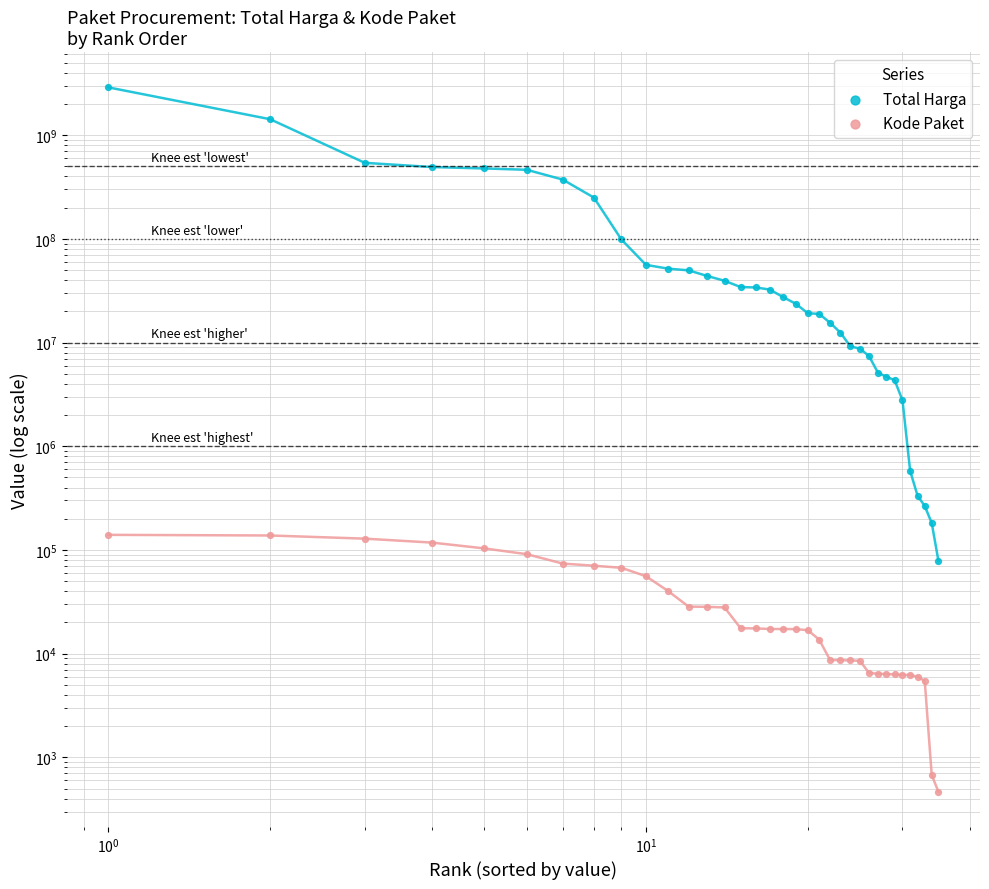

Which series has the largest Y range (max minus min)?

Total Harga